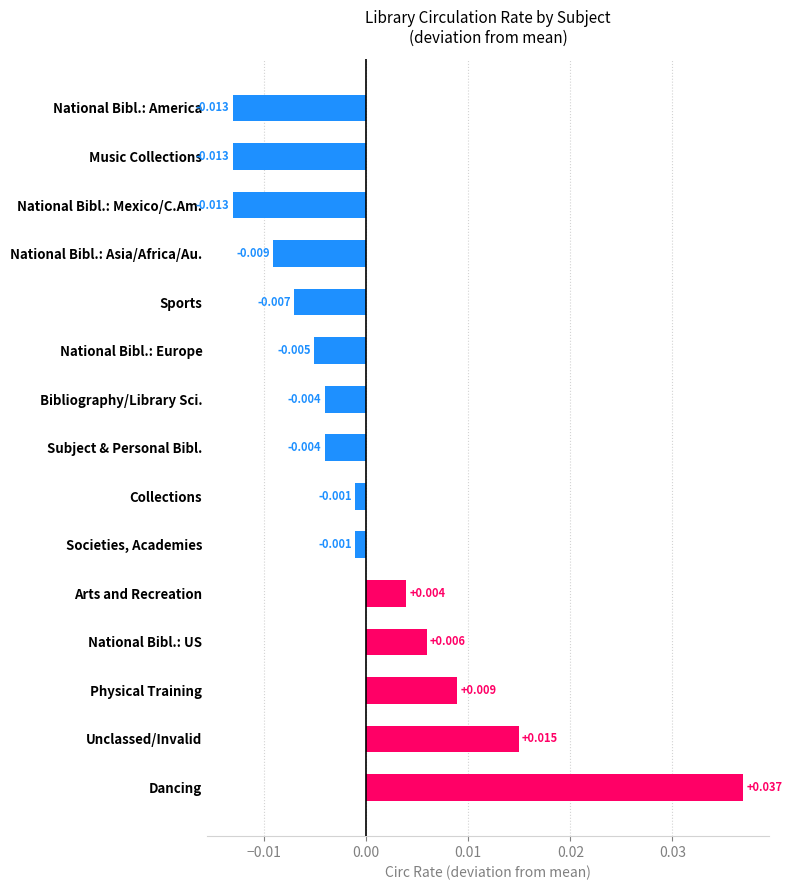

Between National Bibl.: Asia/Africa/Au. and Bibliography/Library Sci., which is larger?

Bibliography/Library Sci.